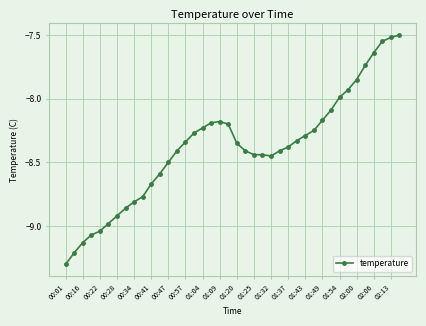

What is the sum of all values?

-335.4